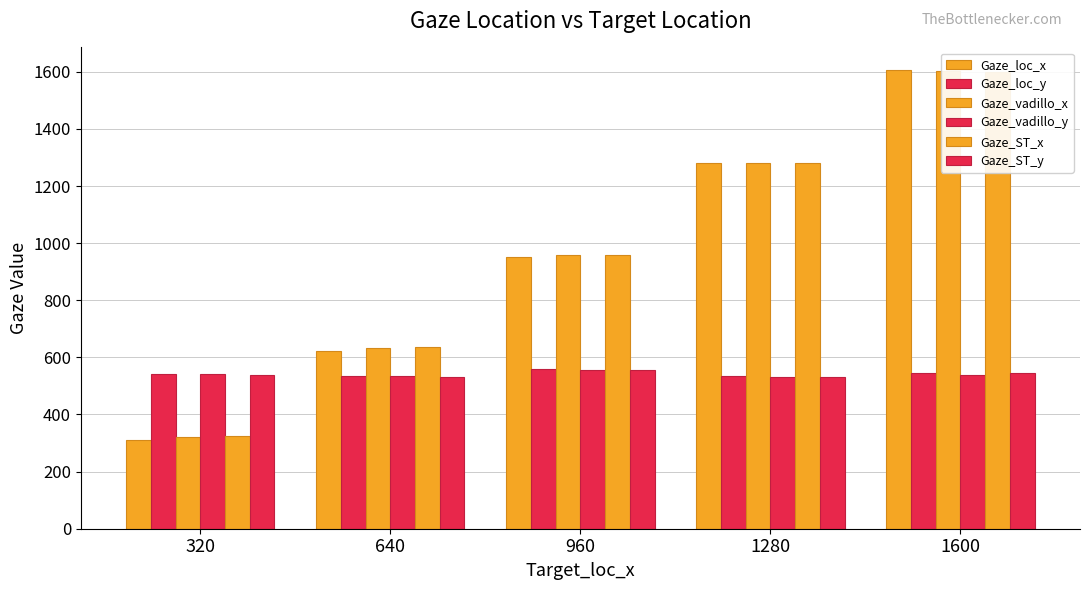

Between 1280 and 1600, which is larger?

1600